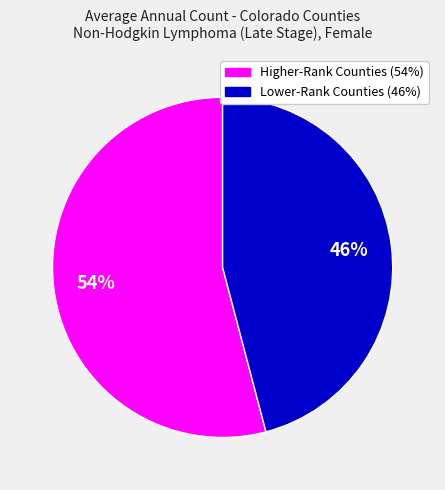

Does any single category account for the majority?

Yes